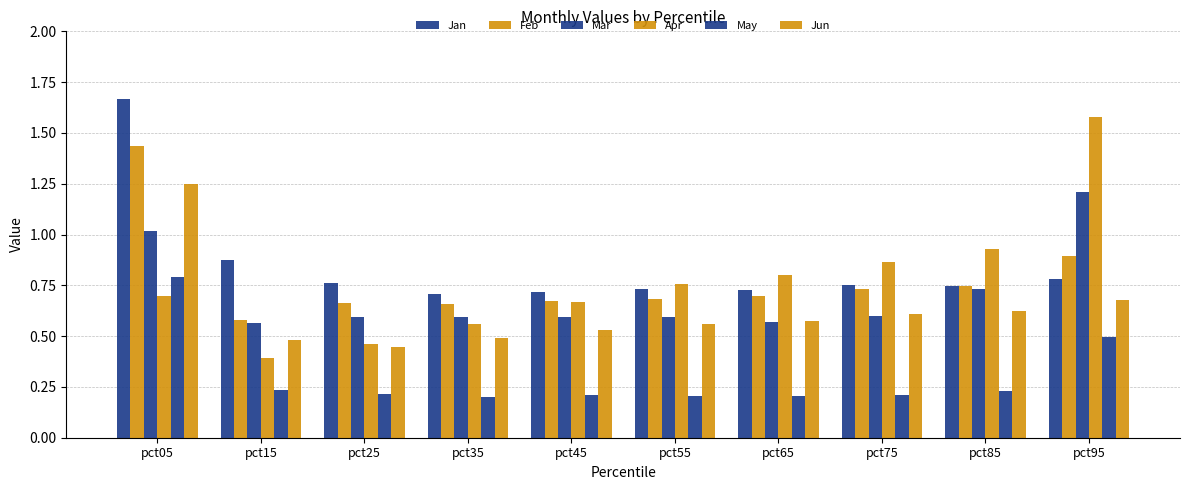

Count the number of categories in the chart.

10